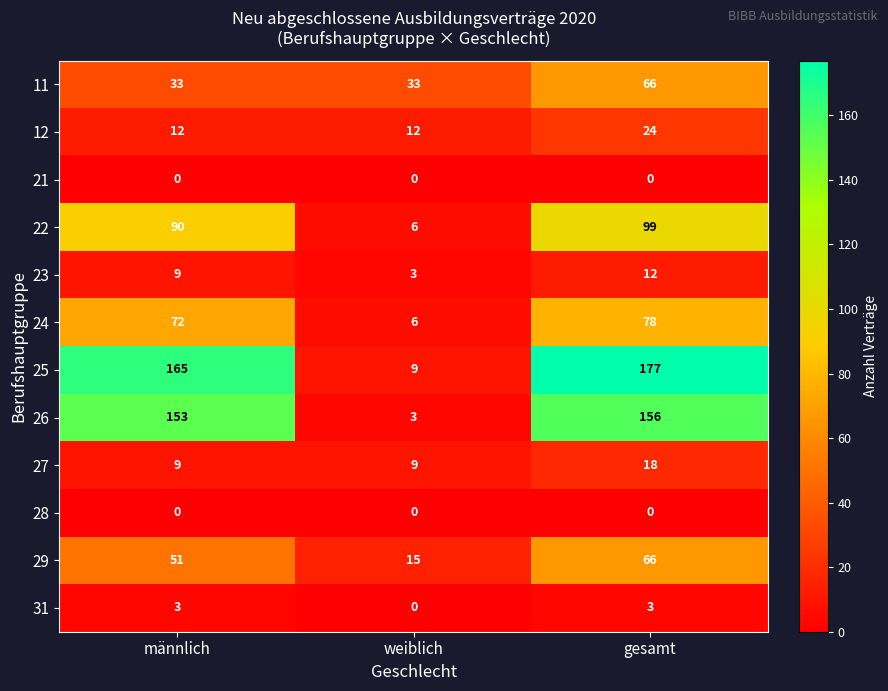

What is the sum of all 11 values?

132